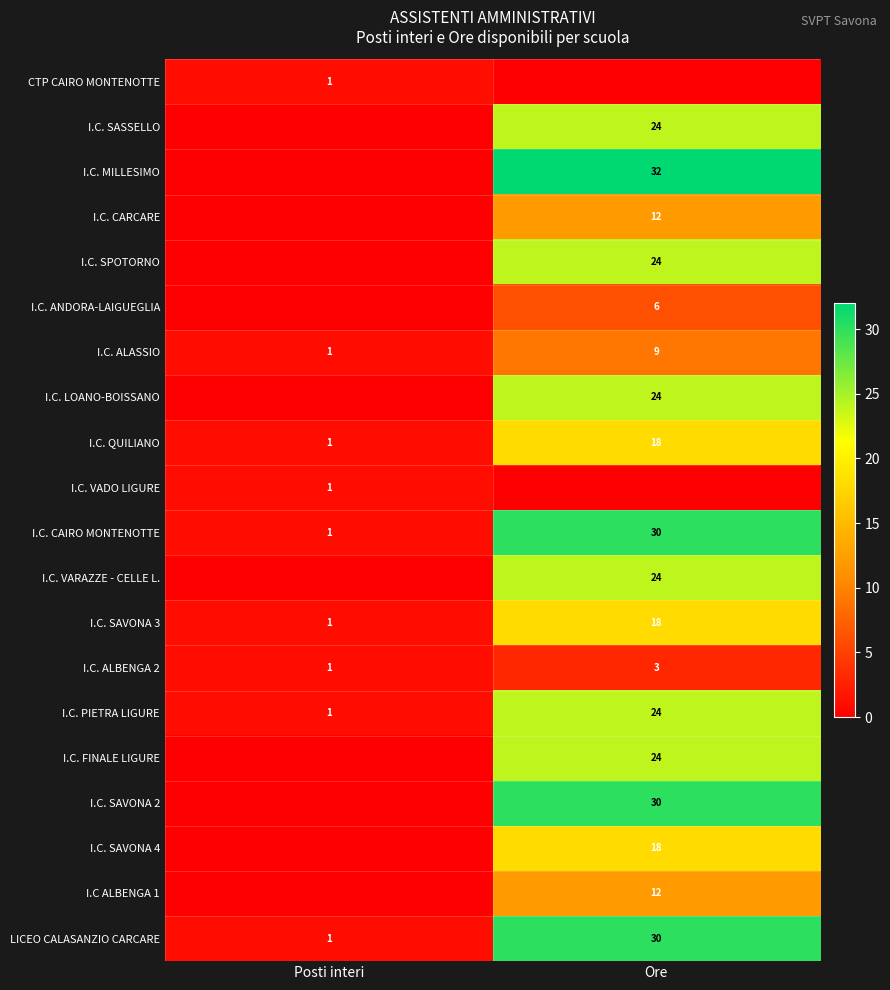

At which label is I.C. PIETRA LIGURE closest to 12?

Posti interi